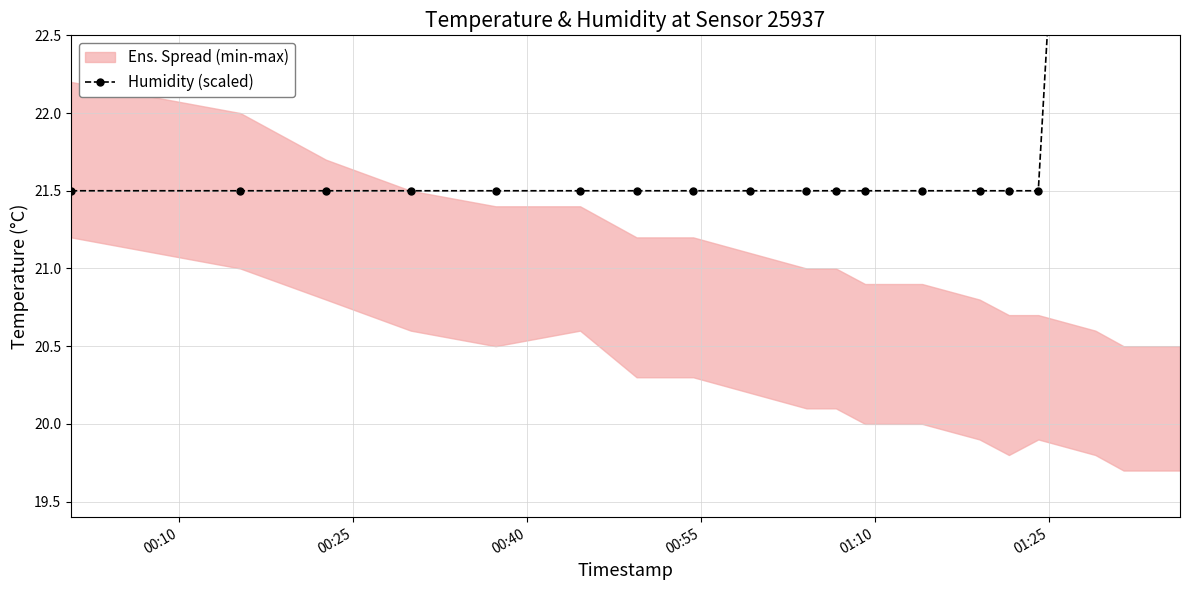

What is the sum of the values at 00:40 and 00:10?

43.0